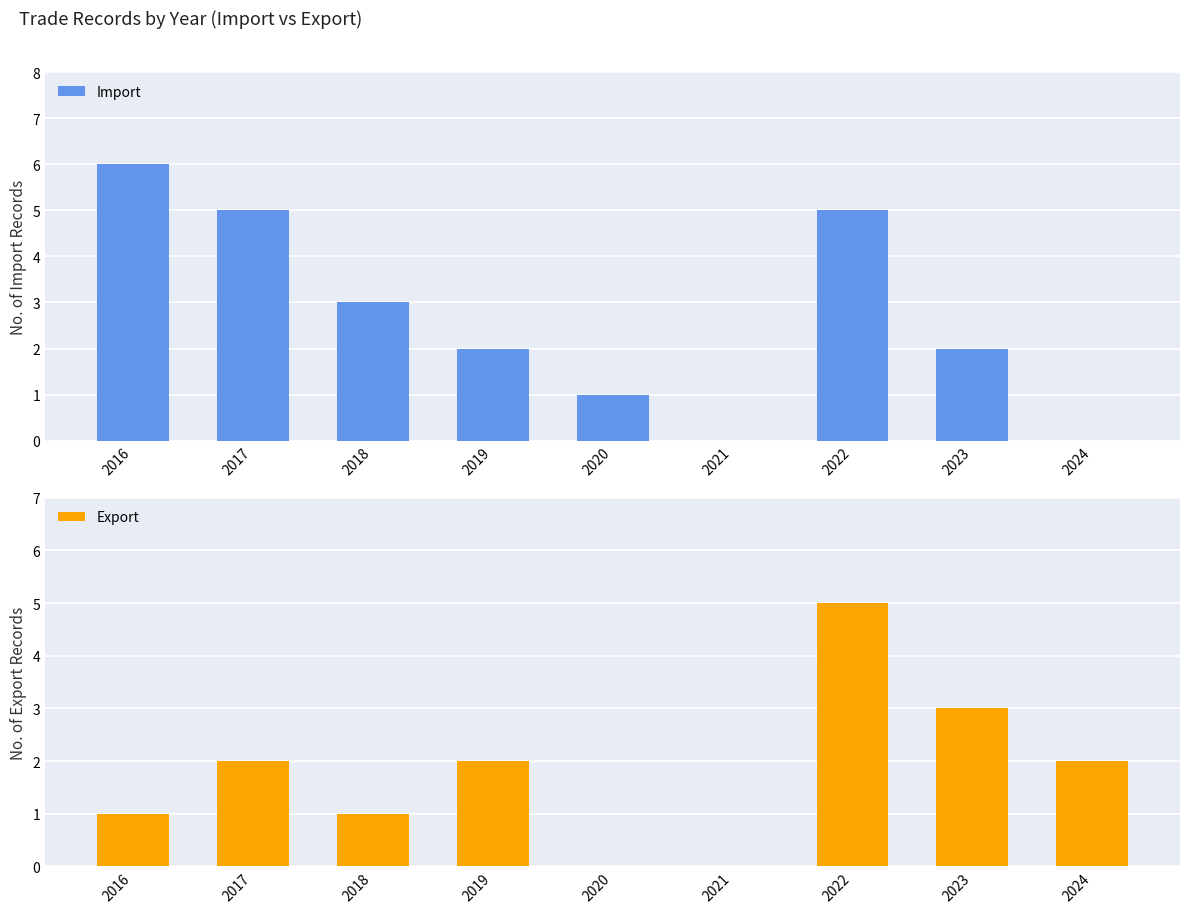

What is the difference between the highest and lowest values at 2023?

1